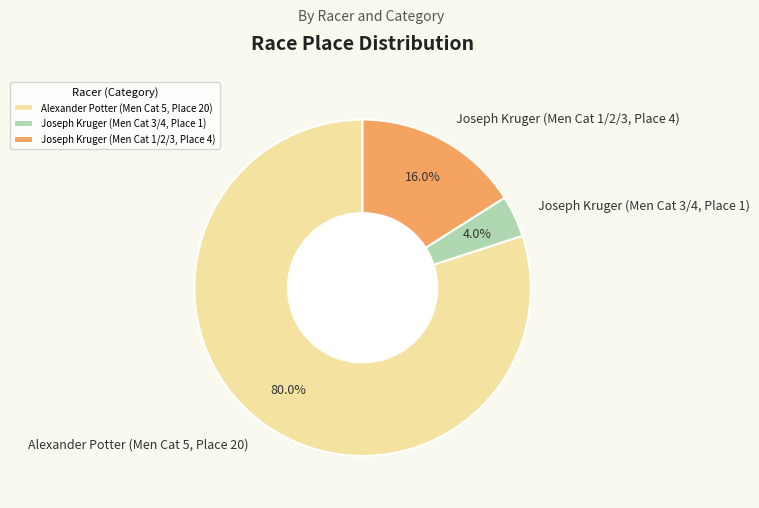

How many segments does this pie chart have?

3